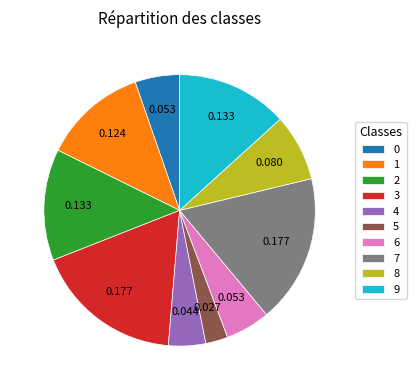

Which category has the smallest portion of the pie?

5